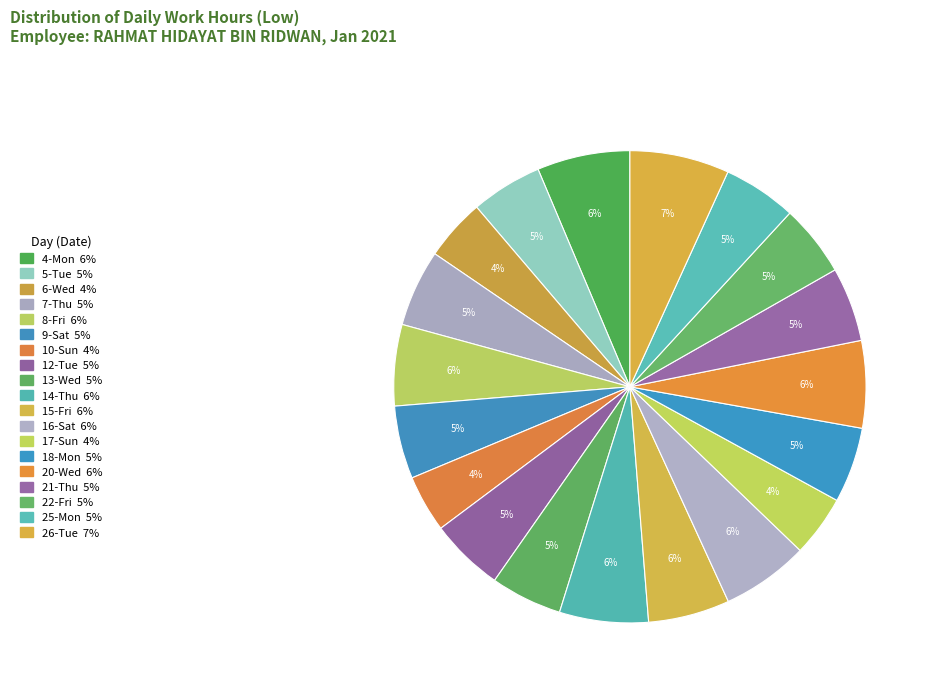

How many segments does this pie chart have?

19